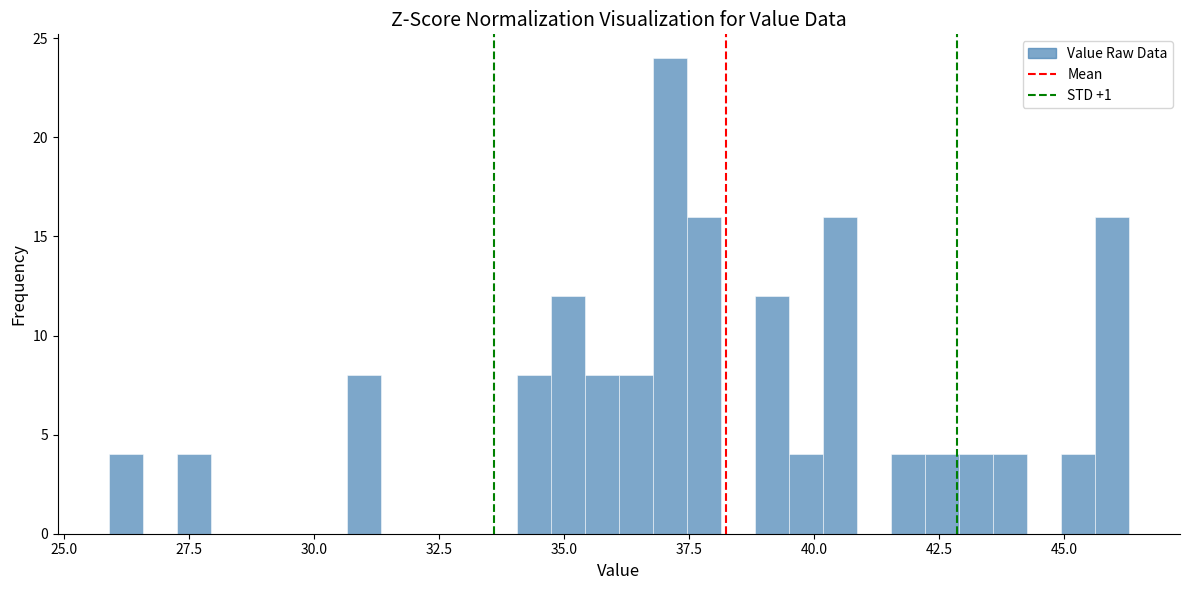

Read against the x-axis, roughly where is the centre of the tallest bar?

37.0